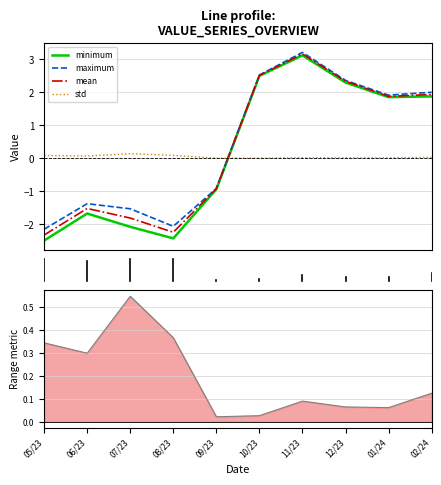

True or false: std and range cross at least once.

False